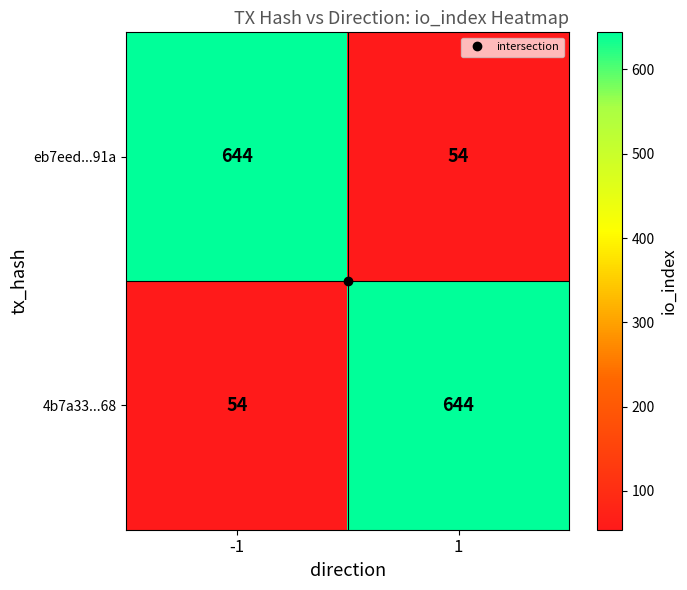

What is the maximum value for 4b7a33...68?

644